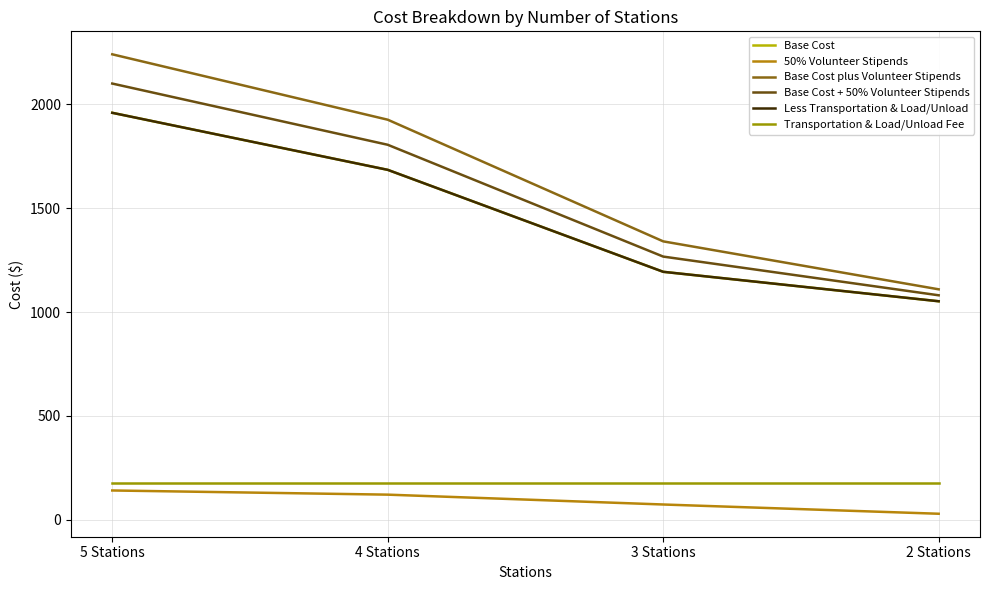

Does the chart have visible grid lines?

Yes